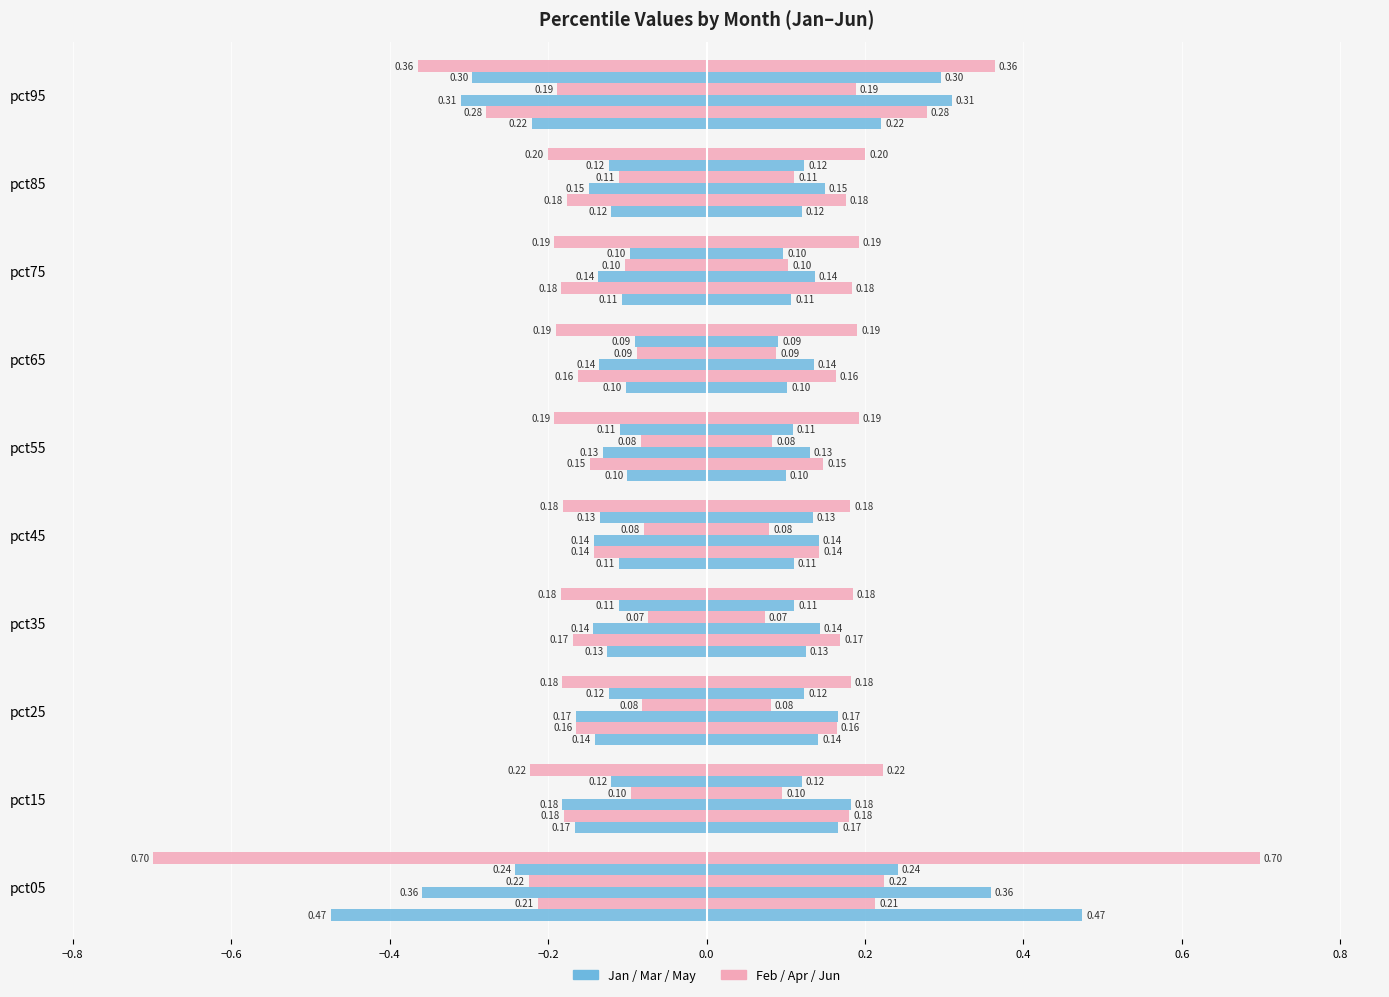

Is the value of May at pct35 greater than the value of Jun at pct75?

Yes